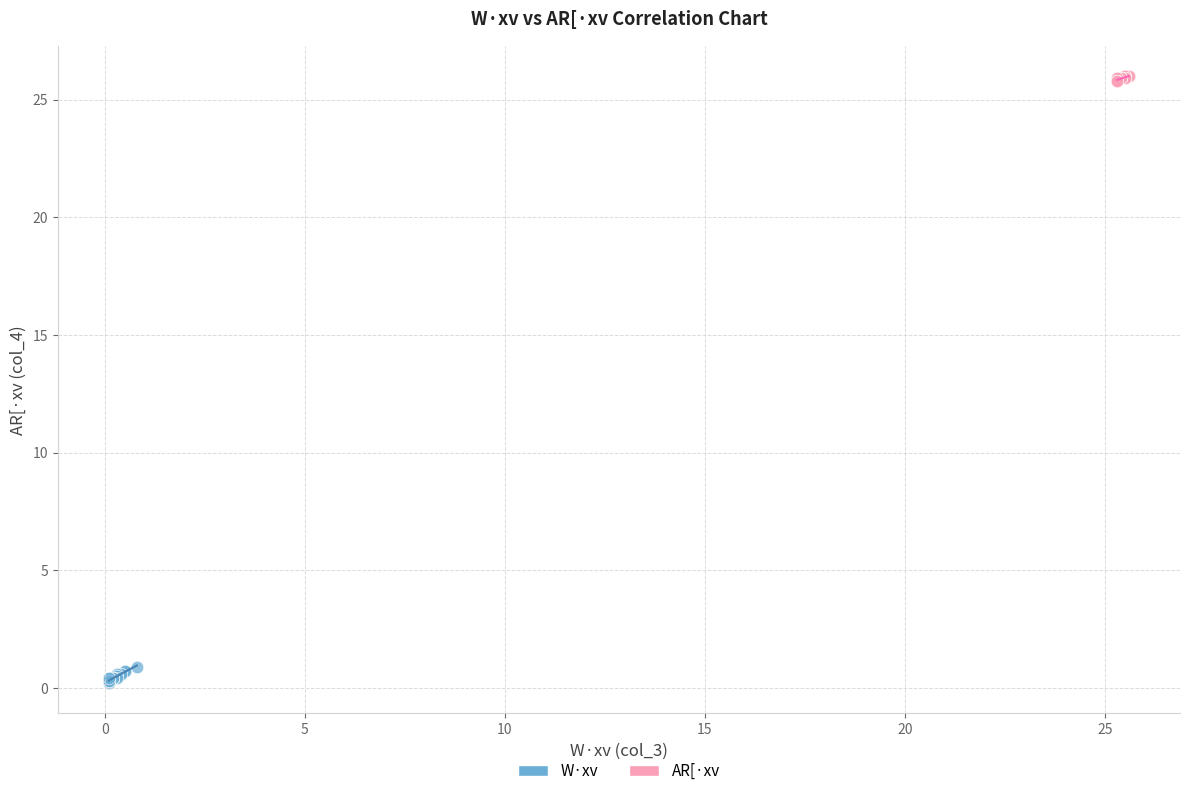

Which series contains the highest Y value?

AR[·xv